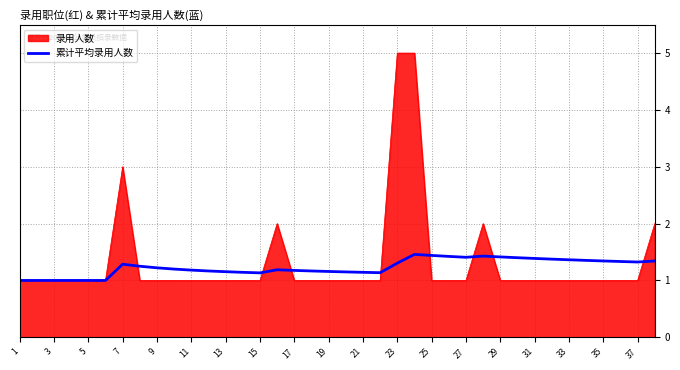

How many lines are shown in the chart?

2